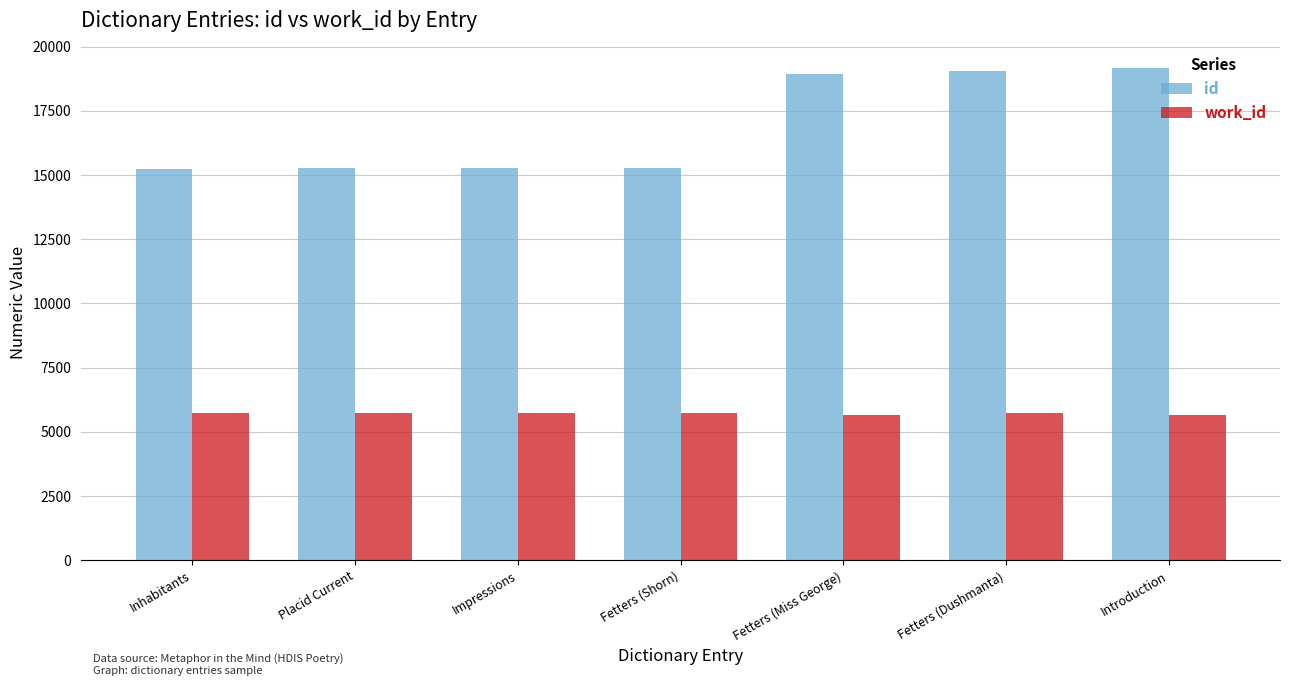

How many bars are there in each group?

2